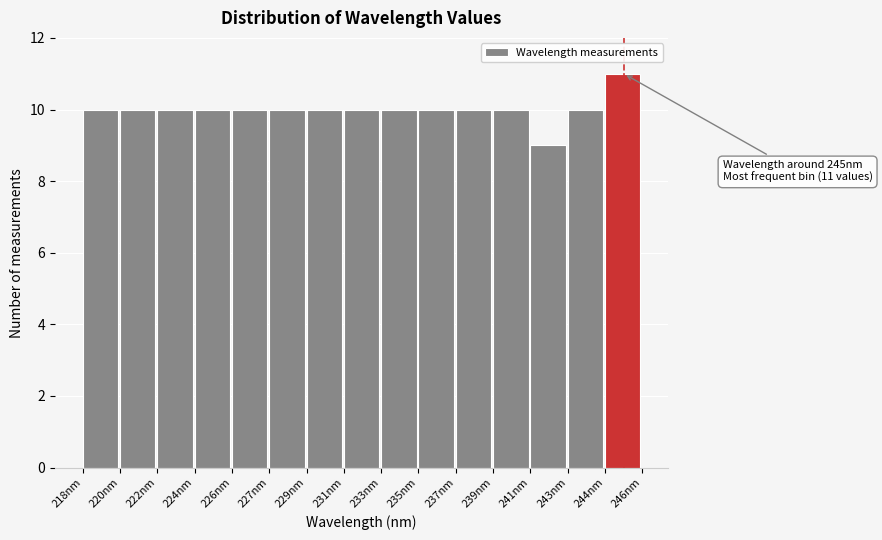

Reading right to left, transcribe all the data shown in this chart.

11	10	9	10	10	10	10	10	10	10	10	10	10	10	10